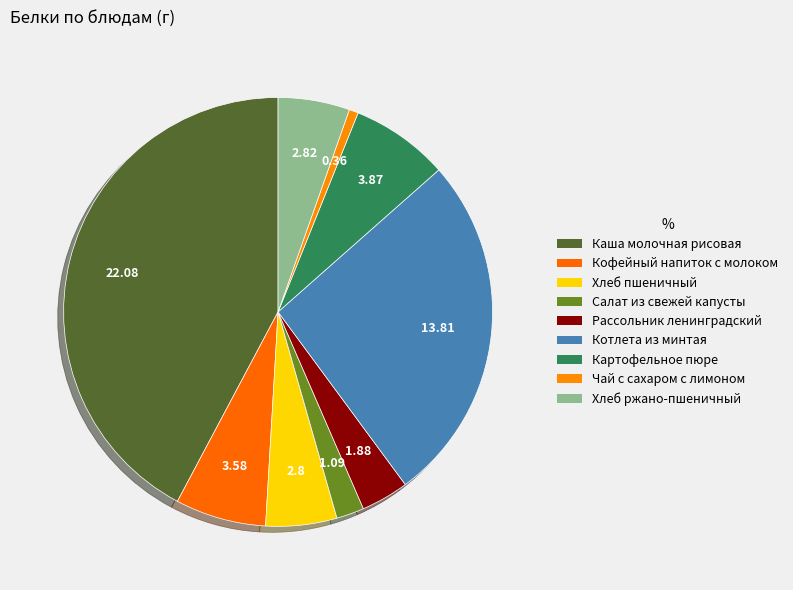

What is the ratio of the value at Хлеб пшеничный to the value at Рассольник ленинградский?

1.5